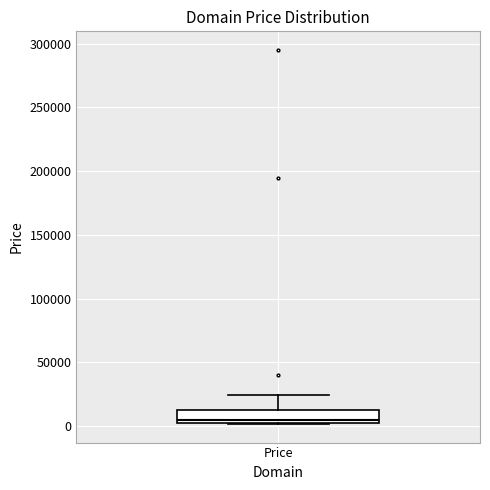

Transcribe this box plot: give where the median line is, the range the box spans, and where the two whiskers end, as read against the y-axis. The values are not printed on the chart, so give them approximately, as read against the axis.

median 5000 (just above the box's lower edge), box 5000 to 10000, whiskers 0 to 25000